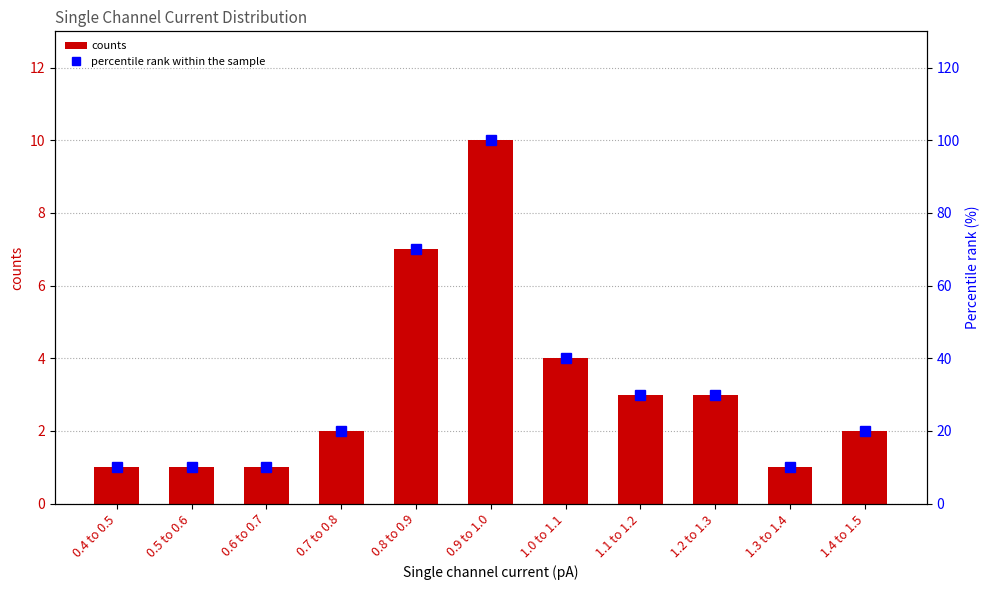

What is the sum of the counts values at 0.4 to 0.5 and 1.2 to 1.3?

4